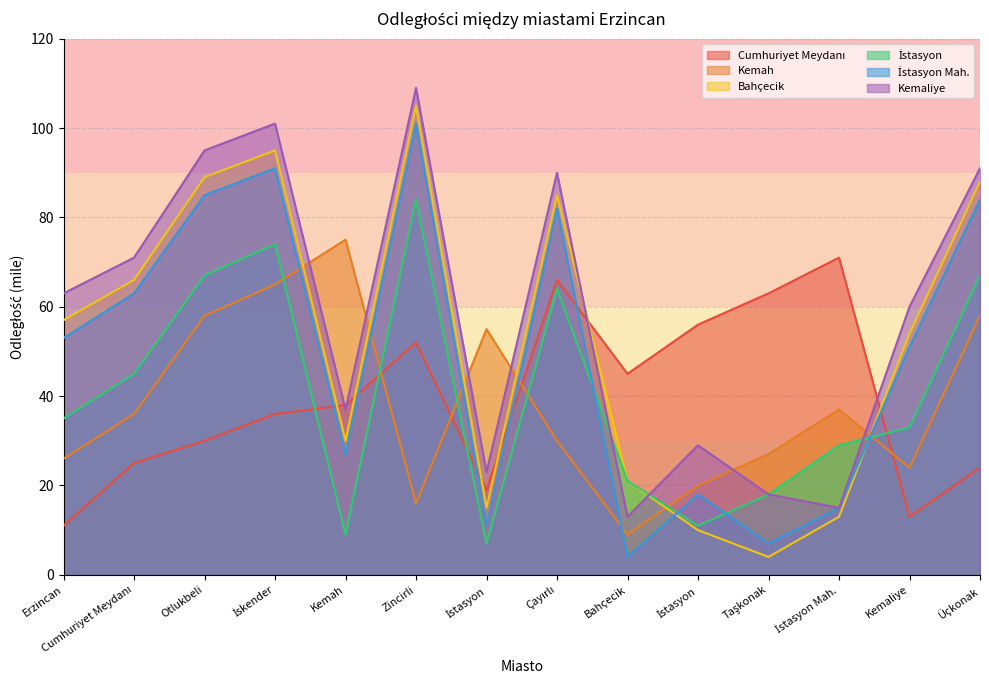

Where is the first local minimum for İstasyon?

Kemah